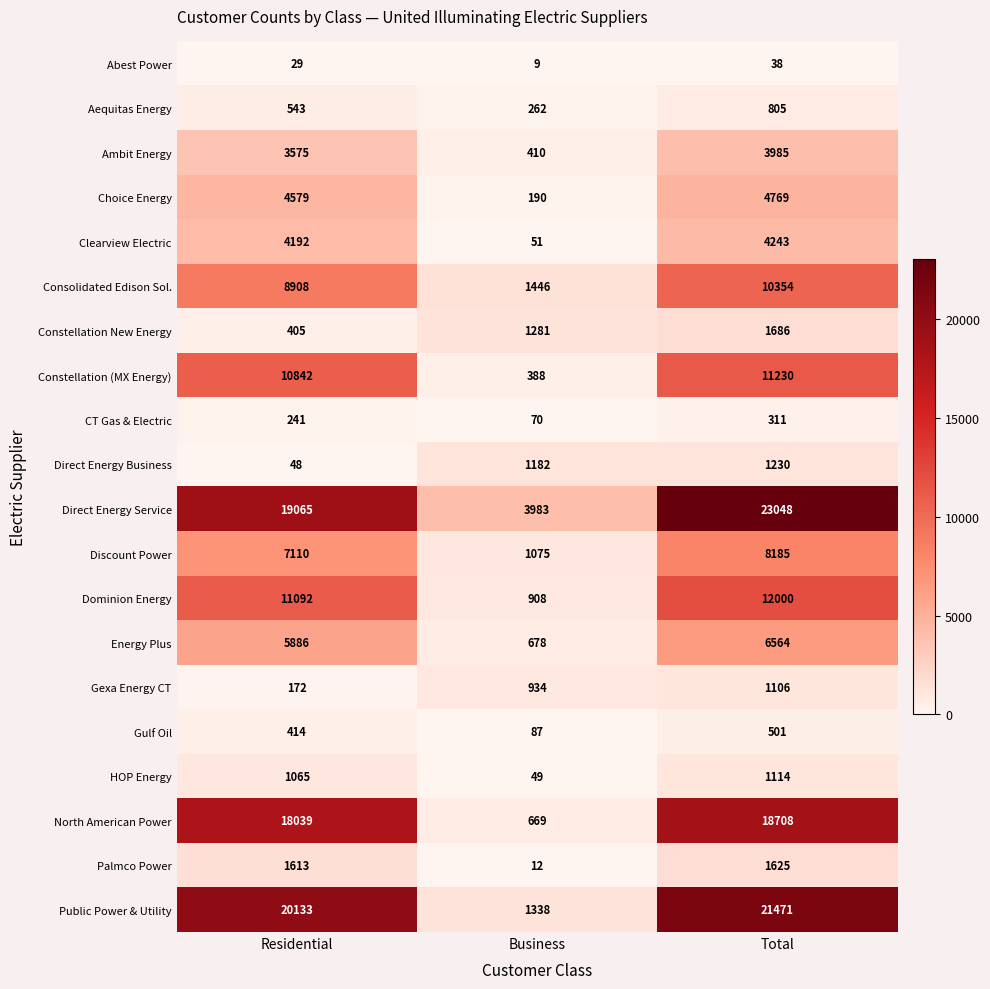

List the series in order of their peak value, lowest first.

Abest Power, CT Gas & Electric, Gulf Oil, Aequitas Energy, Gexa Energy CT, HOP Energy, Direct Energy Business, Palmco Power, Constellation New Energy, Ambit Energy, Clearview Electric, Choice Energy, Energy Plus, Discount Power, Consolidated Edison Sol., Constellation (MX Energy), Dominion Energy, North American Power, Public Power & Utility, Direct Energy Service